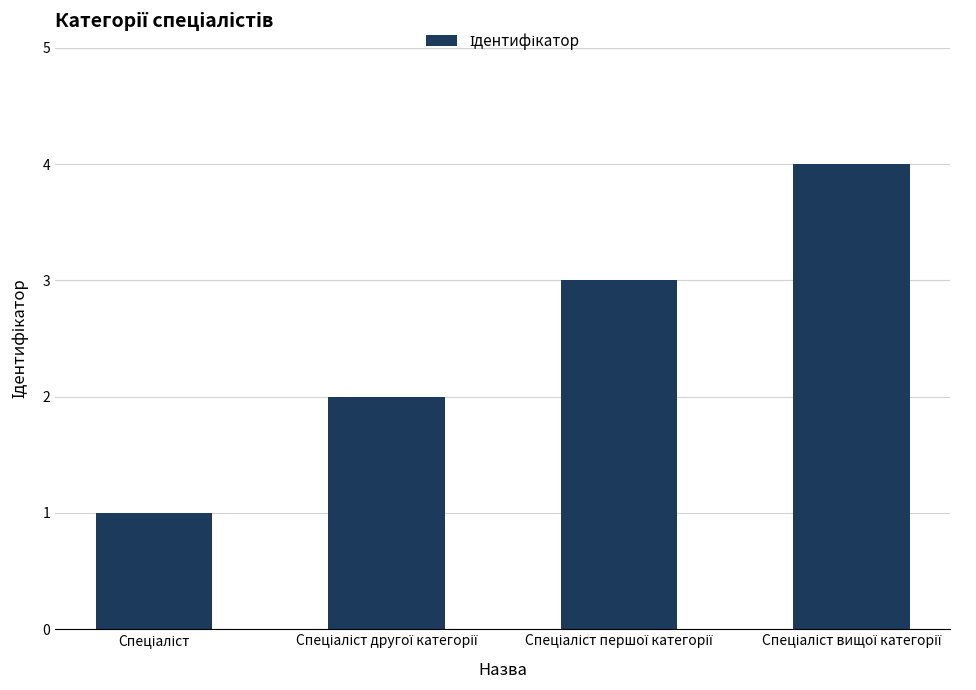

What is the greatest value displayed?

4